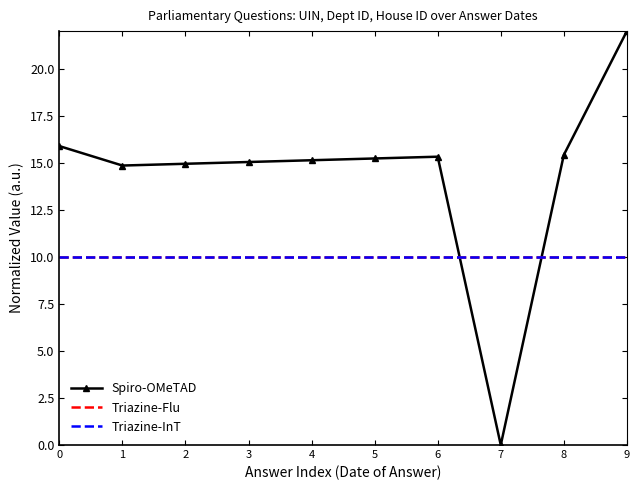

Where is the first local minimum for Spiro-OMeTAD?

1